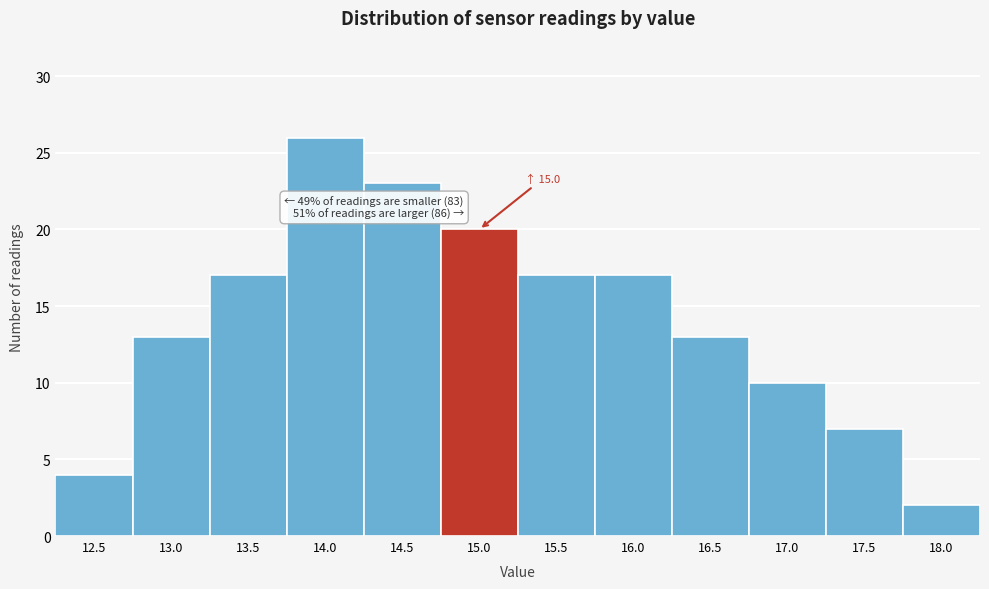

Reading left to right, transcribe all the data shown in this chart.

4	13	17	26	23	20	17	17	13	10	7	2